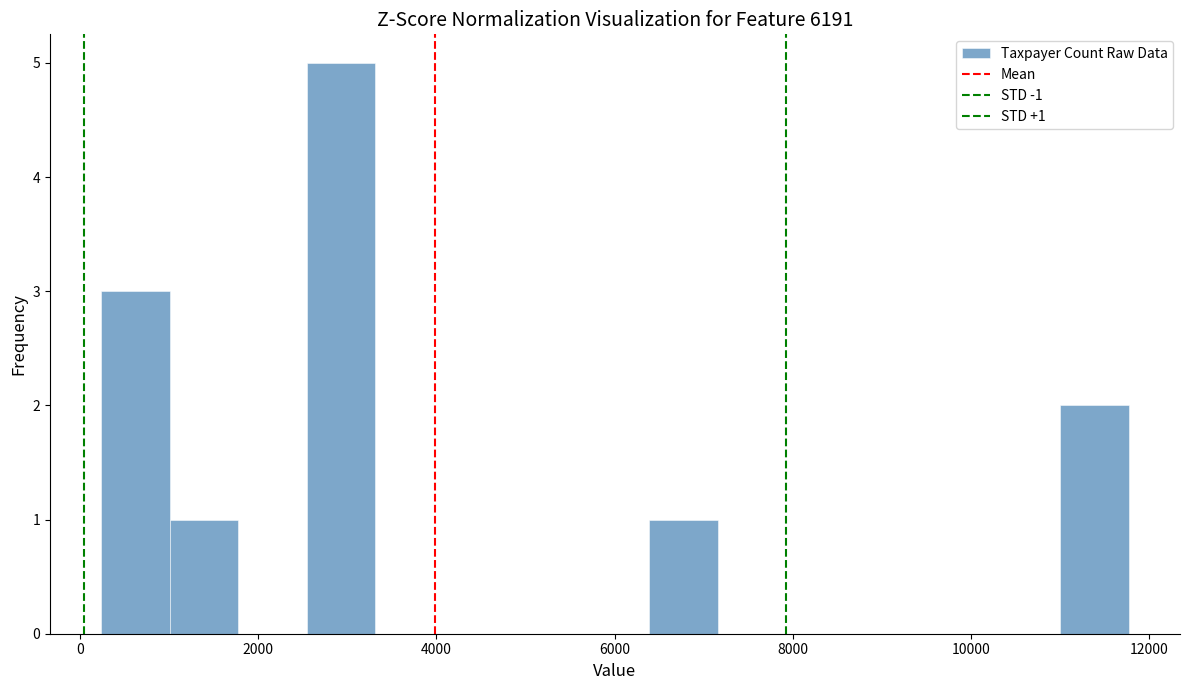

Read against the x-axis, roughly where is the centre of the tallest bar?

3000